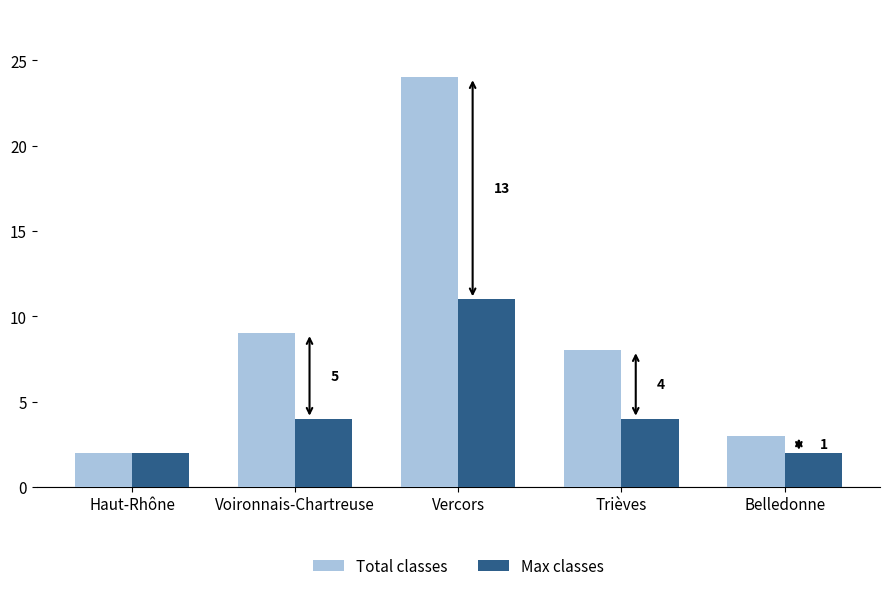

Does the chart contain stacked bars?

No